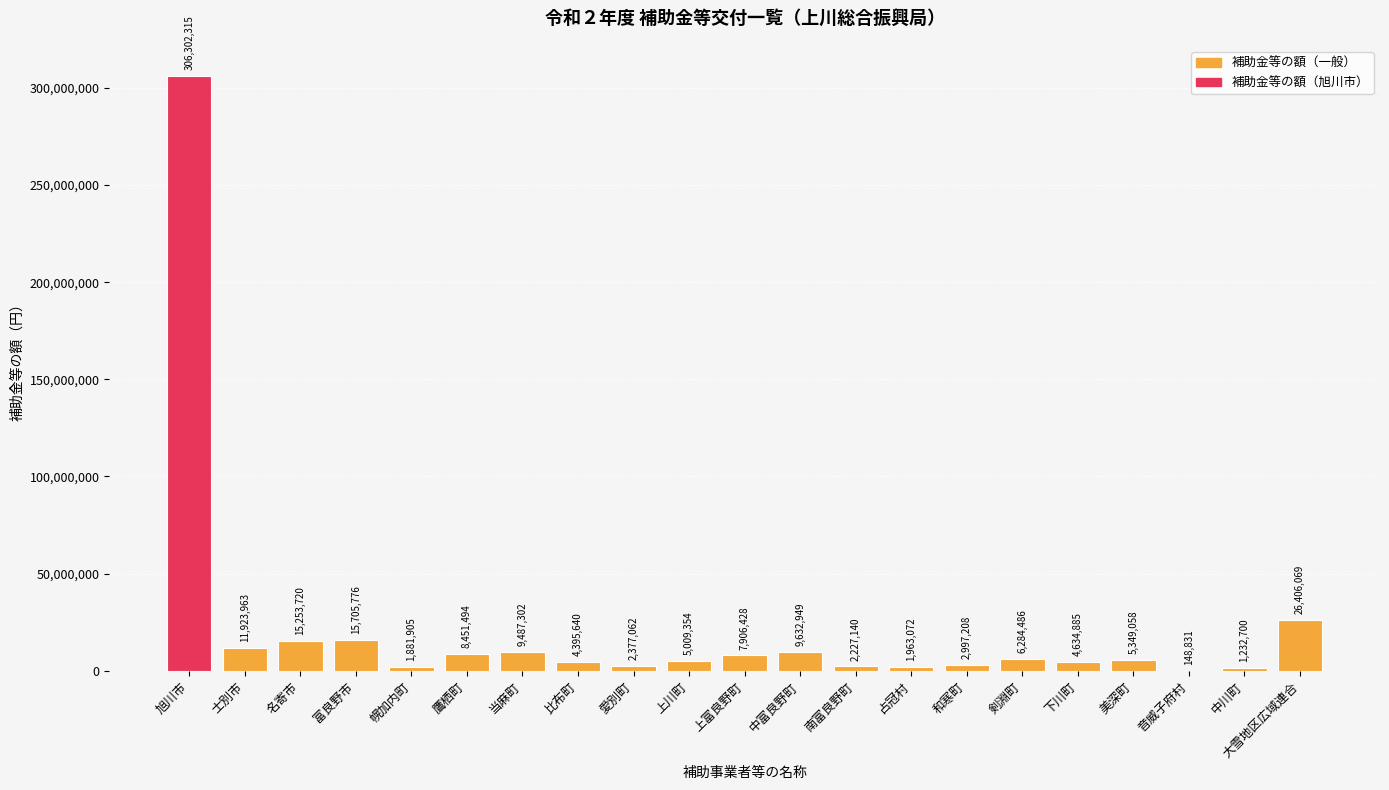

Is it true that the value at 旭川市 is 64425627?

False